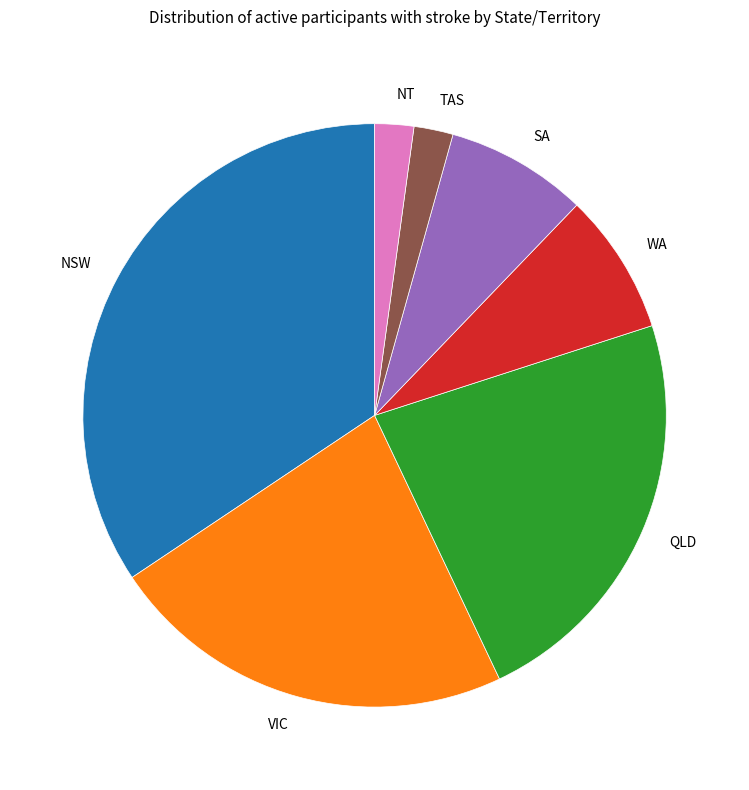

Is there any slice that represents more than half of the pie?

No